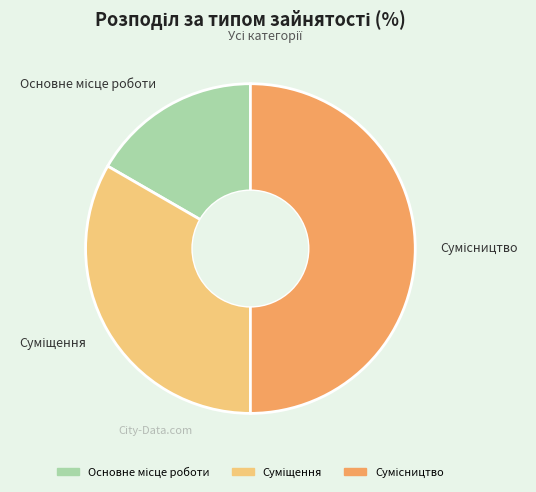

How many segments does this pie chart have?

3